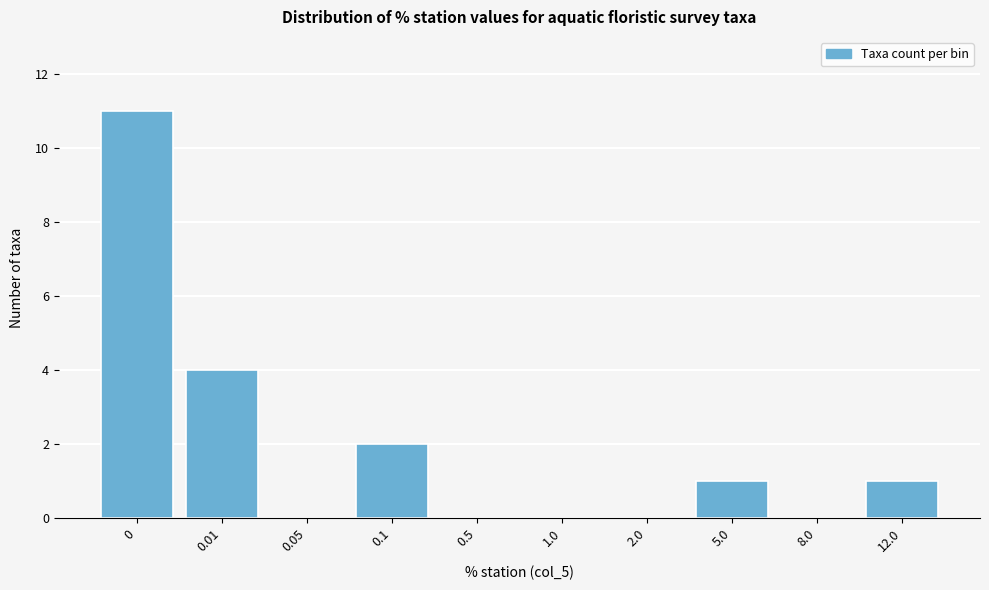

Reading right to left, what are all the values shown in this chart?

12.0=1	8.0=0	5.0=1	2.0=0	1.0=0	0.5=0	0.1=2	0.05=0	0.01=4	0=11